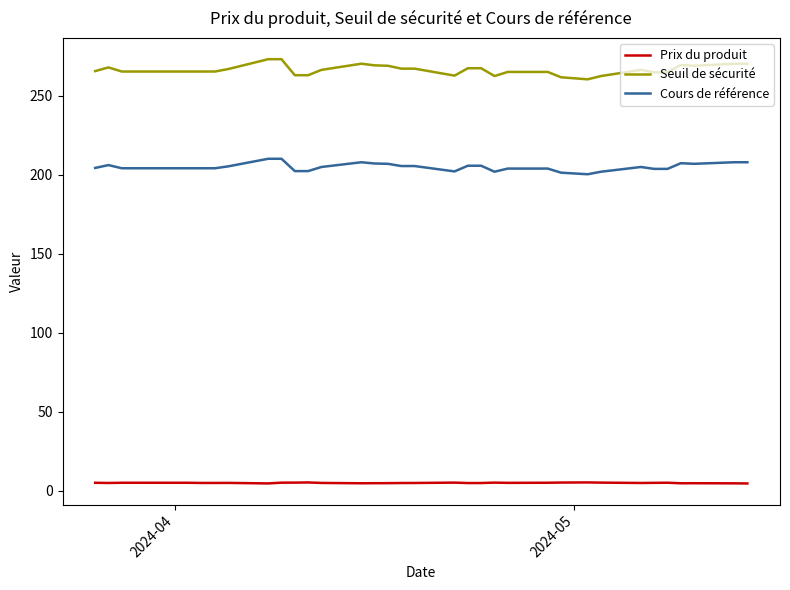

True or false: Cours de référence and Seuil de sécurité intersect in this chart.

False